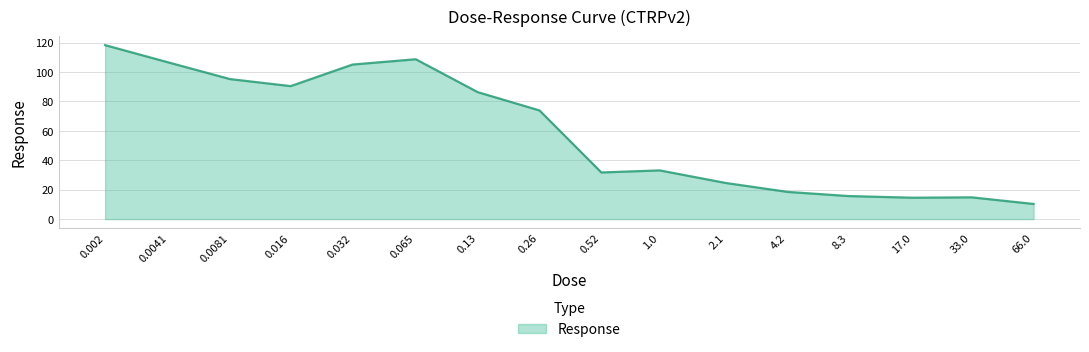

What is the greatest value displayed?

118.3